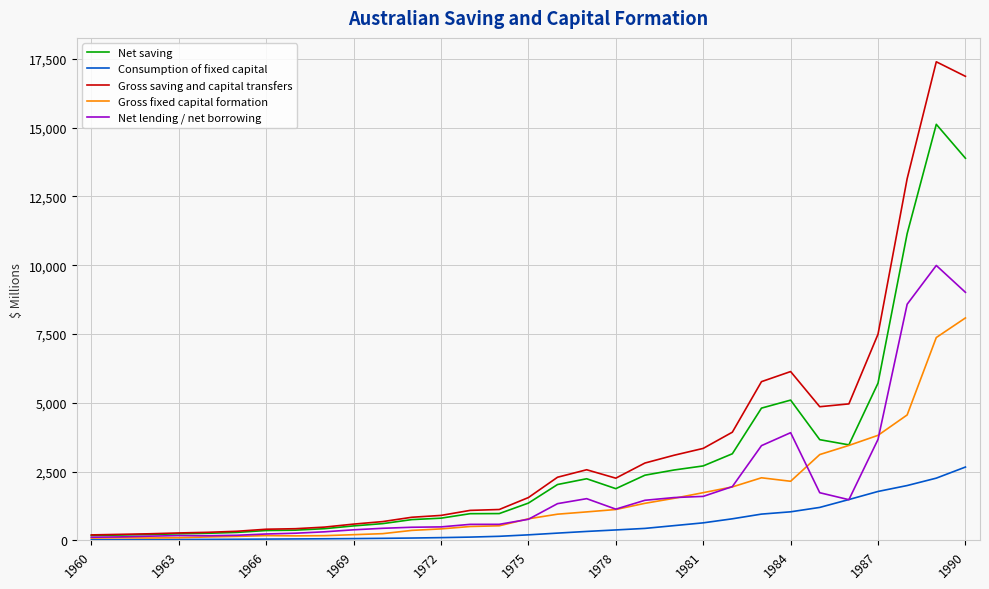

Which series has the largest range (max minus min)?

Gross saving and capital transfers